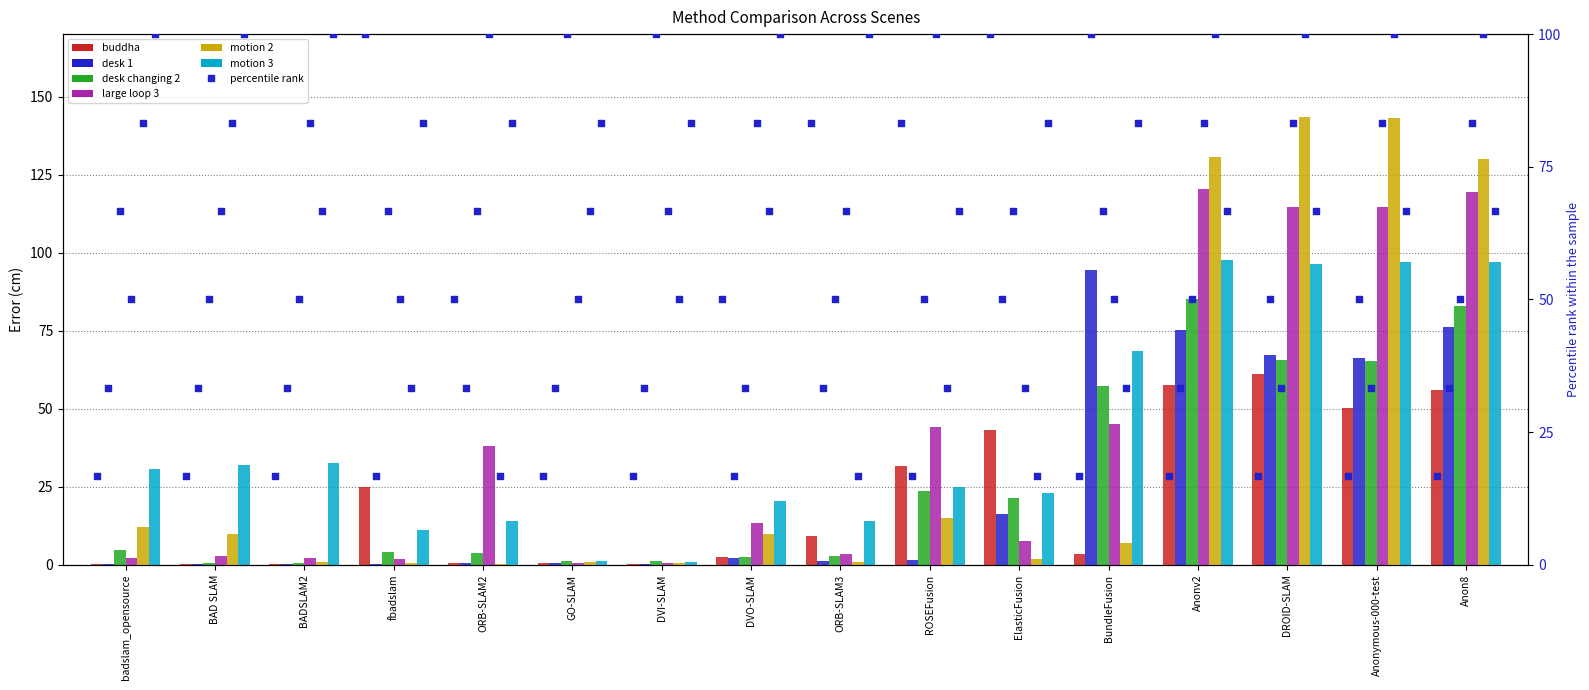

What is the total value across all series at Anon8?

561.7